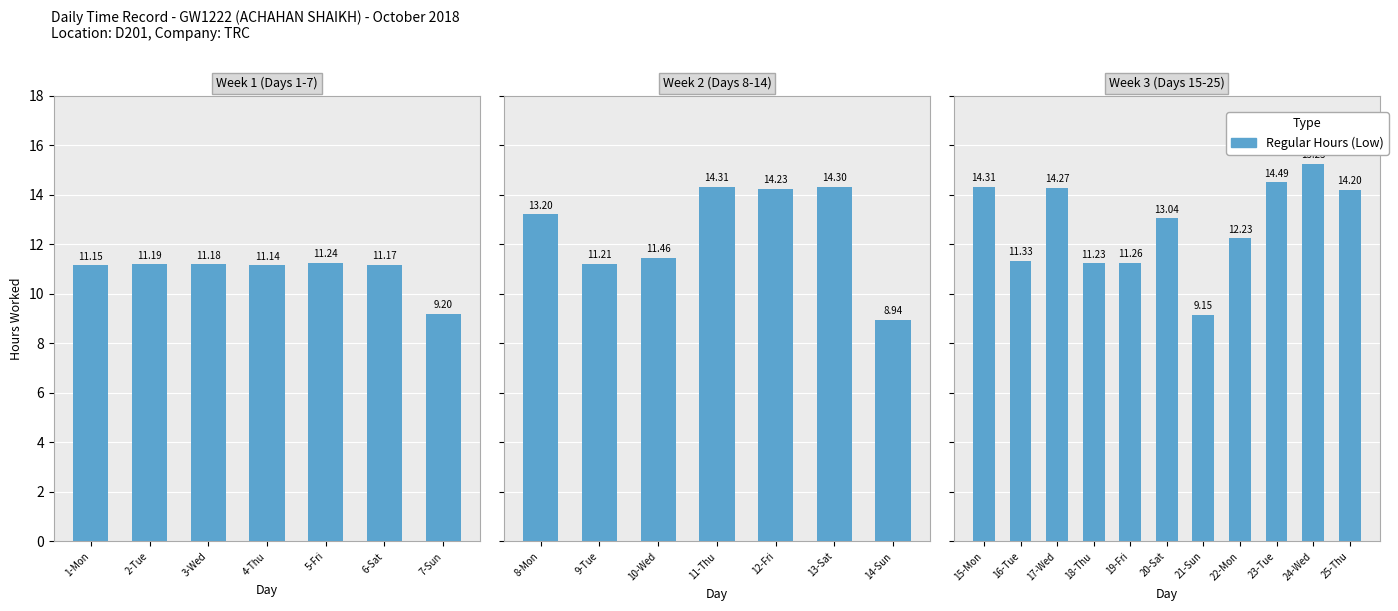

True or false: the data shows 17.9 at 19-Fri.

False